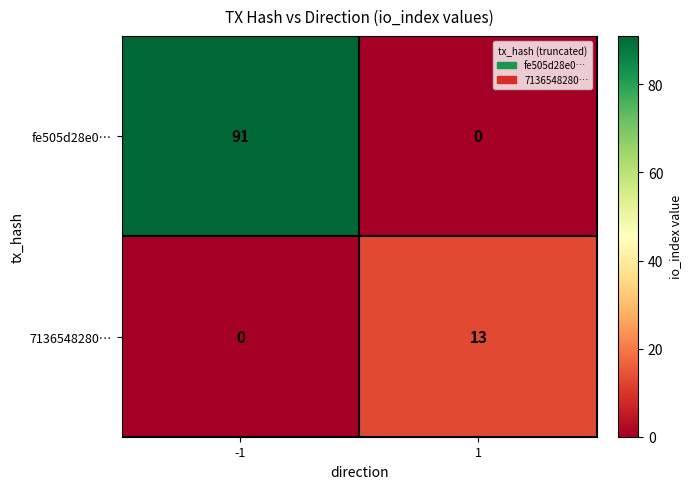

At 1, list the series in order from largest to smallest.

7136548280…, fe505d28e0…